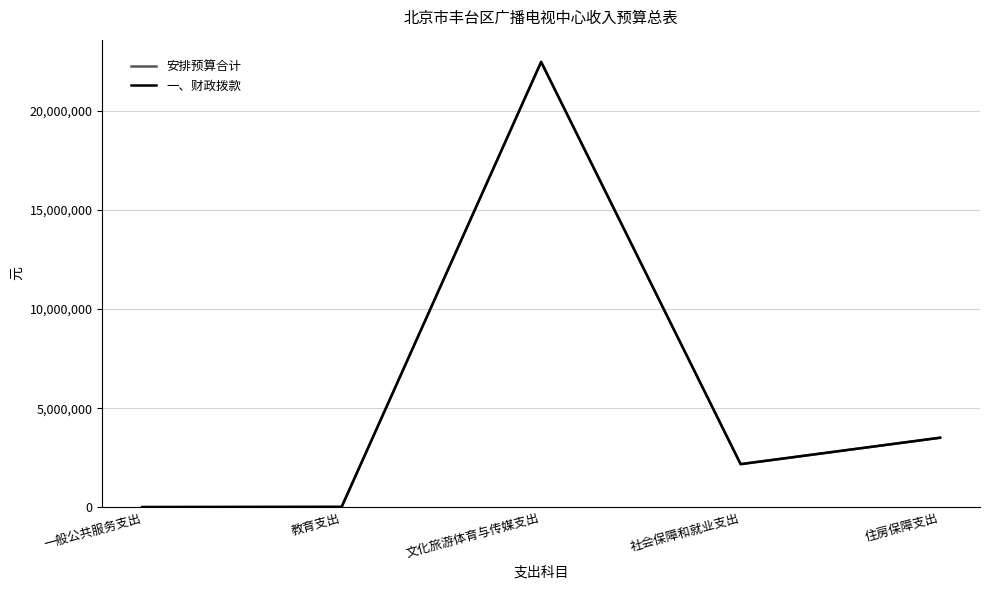

List the series in order of their peak value, highest first.

安排预算合计, 一、财政拨款